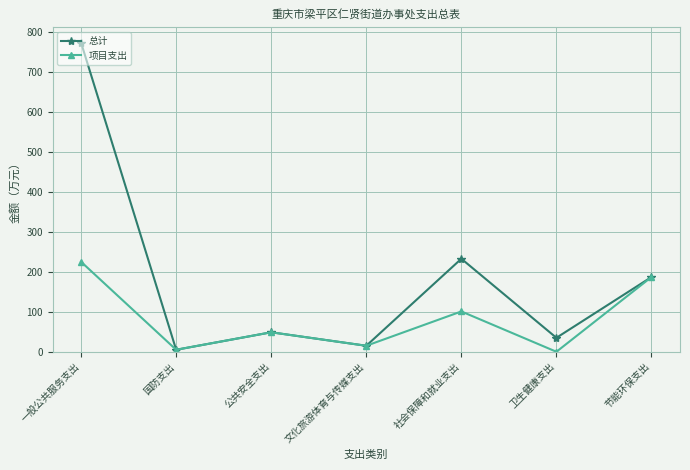

In 项目支出, how many points are higher than both neighbors (excluding endpoints)?

2